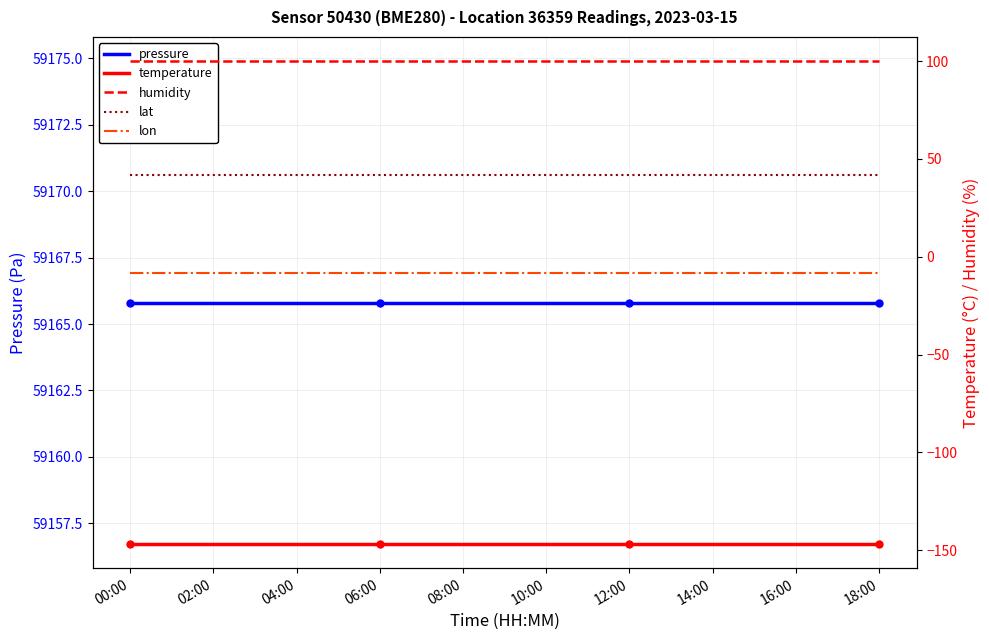

Which label corresponds to the largest value in the chart?

00:00